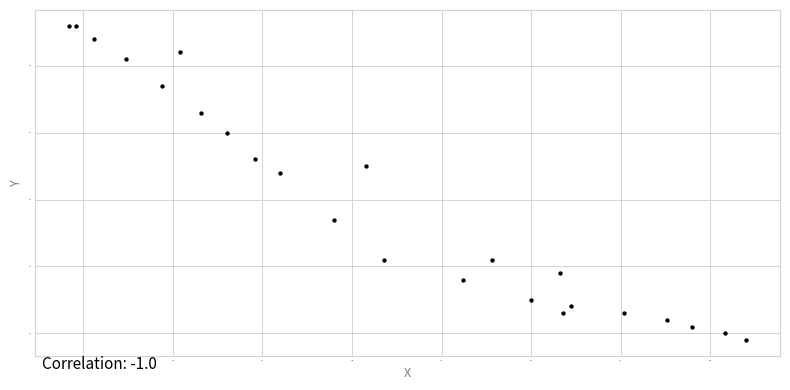

What Y value in the scatter plot is closest to 42?

44